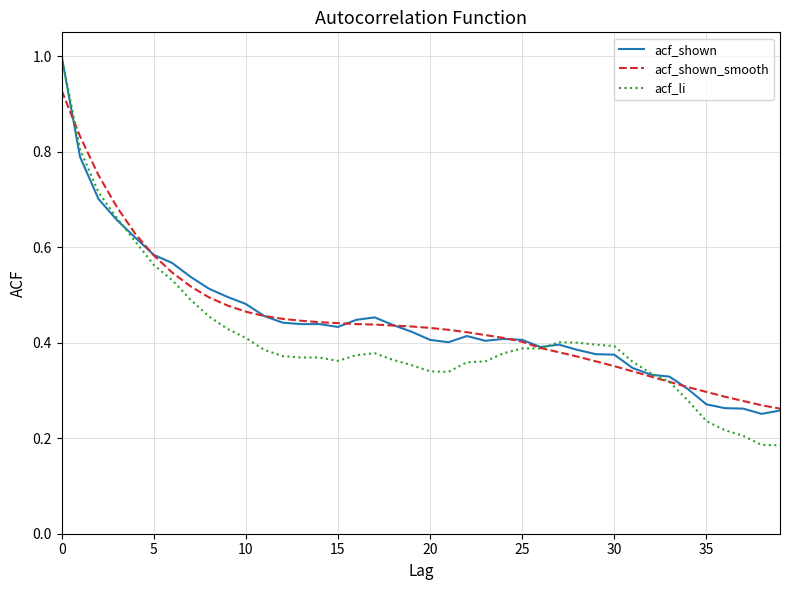

True or false: acf_shown_smooth and acf_li intersect in this chart.

True